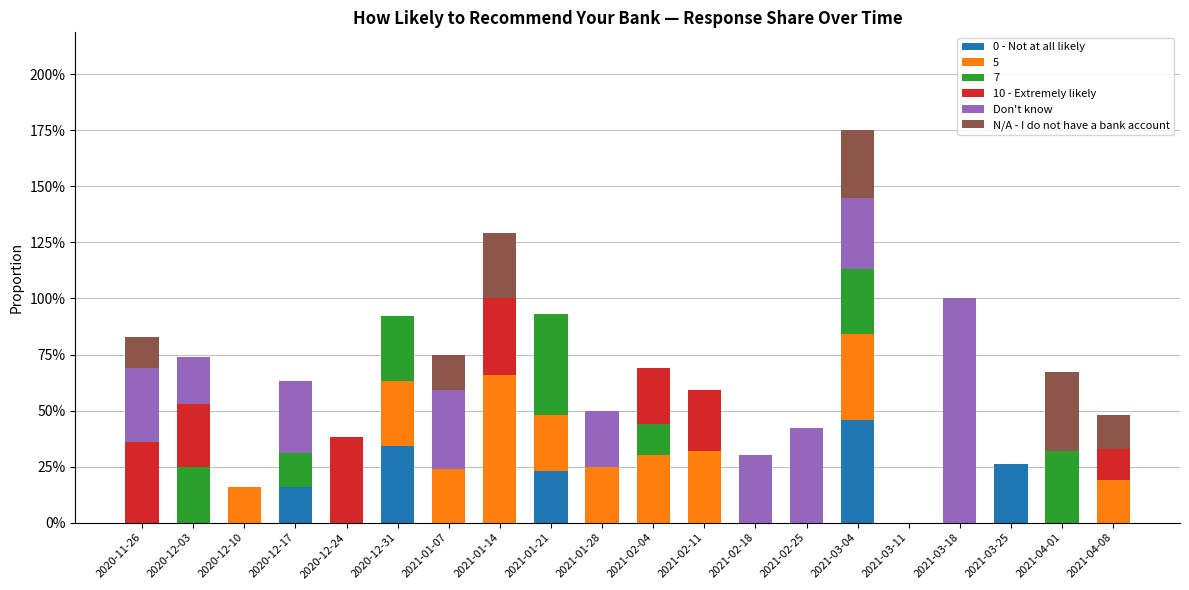

What is the difference between the maximum and minimum values in the 0 - Not at all likely series?

0.5